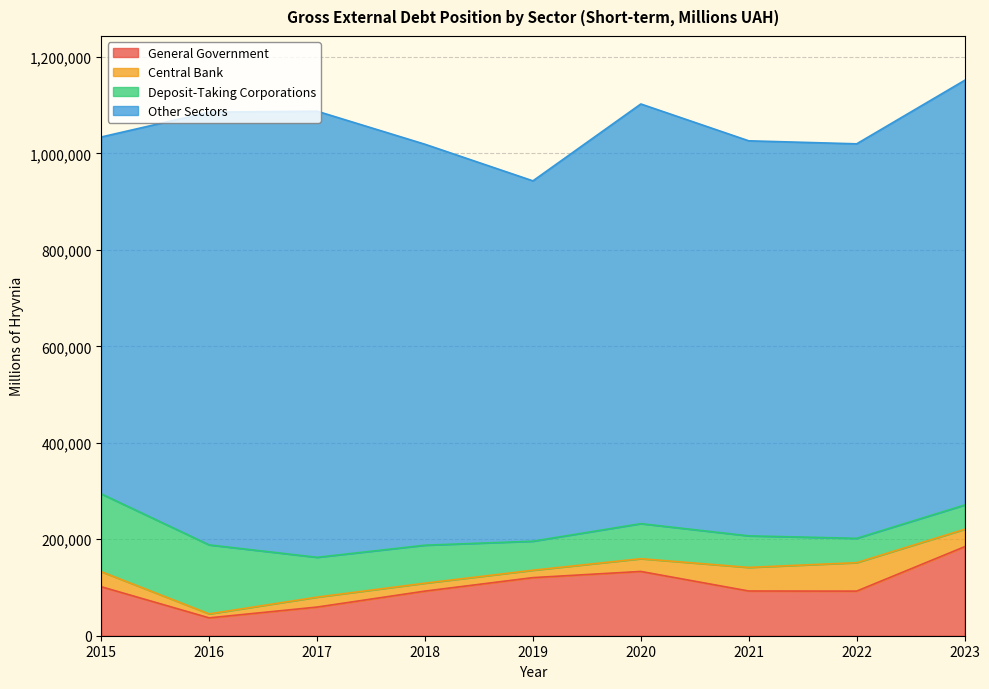

How many distinct data groups are displayed?

4